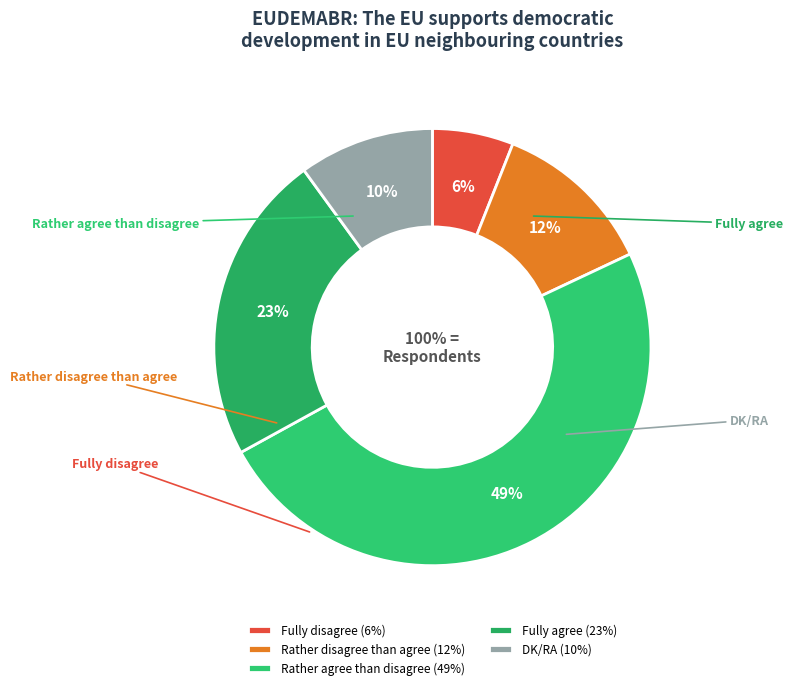

What percentage is the Rather agree than disagree slice, to the nearest percent?

49%